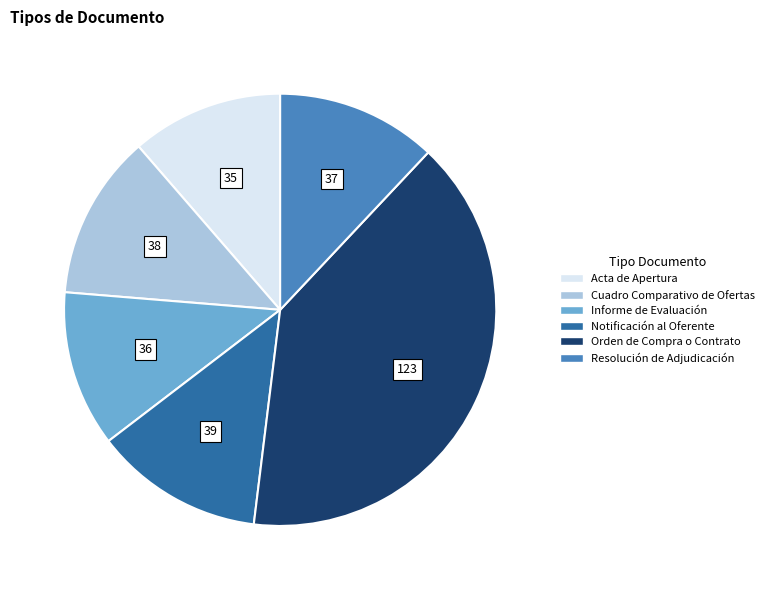

Is the sum of Resolución de Adjudicación and Acta de Apertura greater than half?

No